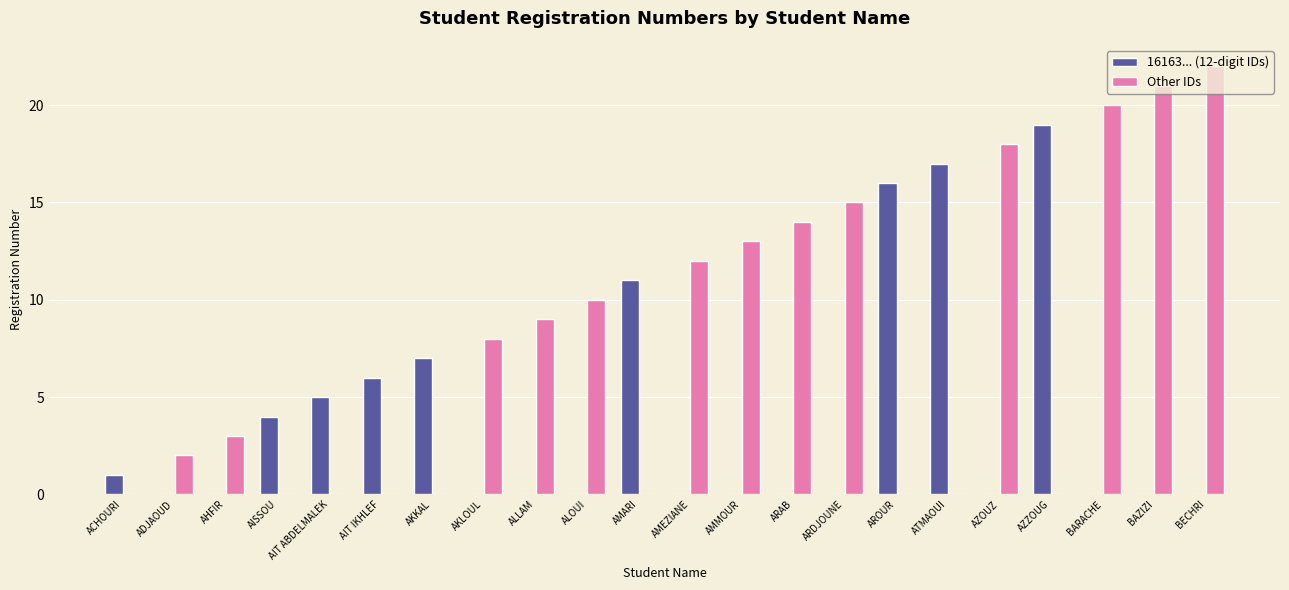

Reading right to left, transcribe all the data shown in this chart.

16163... (12-digit IDs): BECHRI=0	BAZIZI=0	BARACHE=0	AZZOUG=19	AZOUZ=0	ATMAOUI=17	AROUR=16	ARDJOUNE=0	ARAB=0	AMMOUR=0	AMEZIANE=0	AMARI=11	ALOUI=0	ALLAM=0	AKLOUL=0	AKKAL=7	AIT IKHLEF=6	AIT ABDELMALEK=5	AISSOU=4	AHFIR=0	ADJAOUD=0	ACHOURI=1
Other IDs: BECHRI=22	BAZIZI=21	BARACHE=20	AZZOUG=0	AZOUZ=18	ATMAOUI=0	AROUR=0	ARDJOUNE=15	ARAB=14	AMMOUR=13	AMEZIANE=12	AMARI=0	ALOUI=10	ALLAM=9	AKLOUL=8	AKKAL=0	AIT IKHLEF=0	AIT ABDELMALEK=0	AISSOU=0	AHFIR=3	ADJAOUD=2	ACHOURI=0